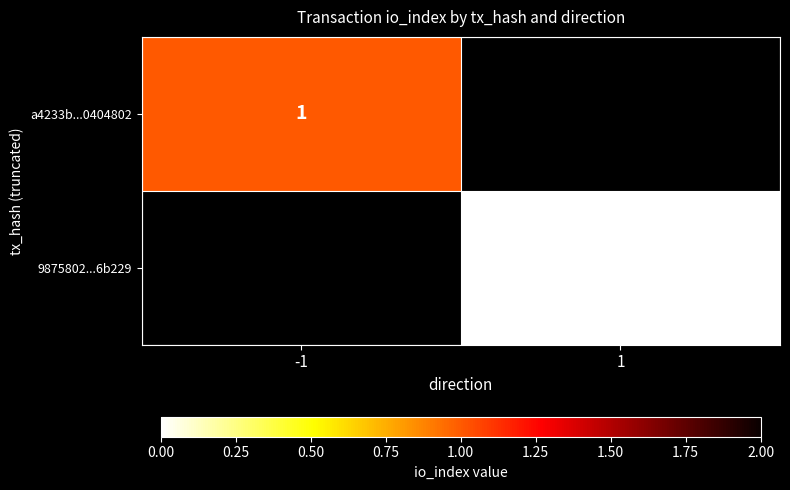

Which series has the largest range (max minus min)?

a4233b...0404802